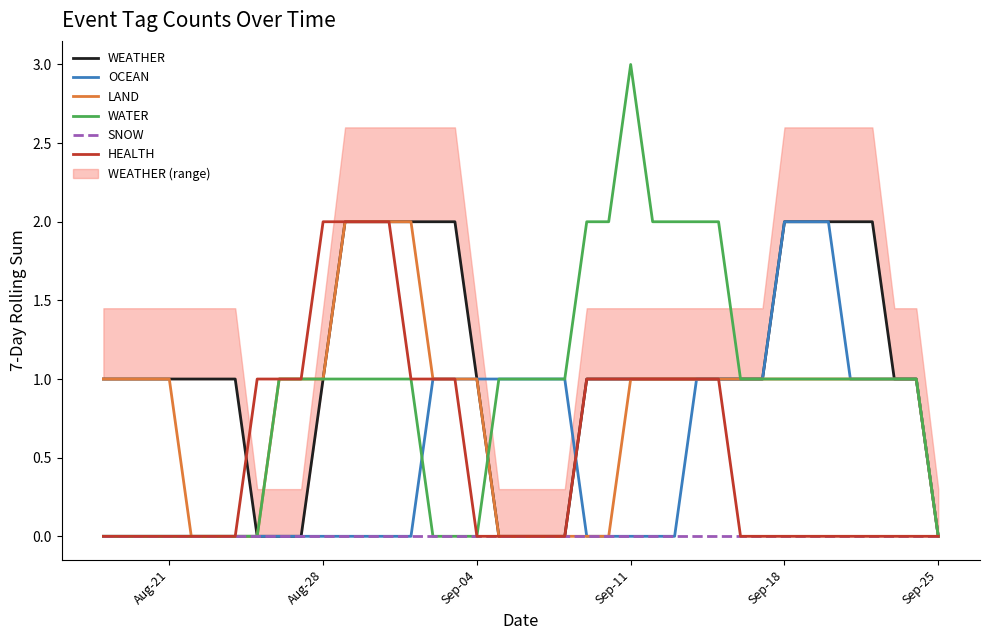

Which category has the highest value in the WATER series?

Sep-11